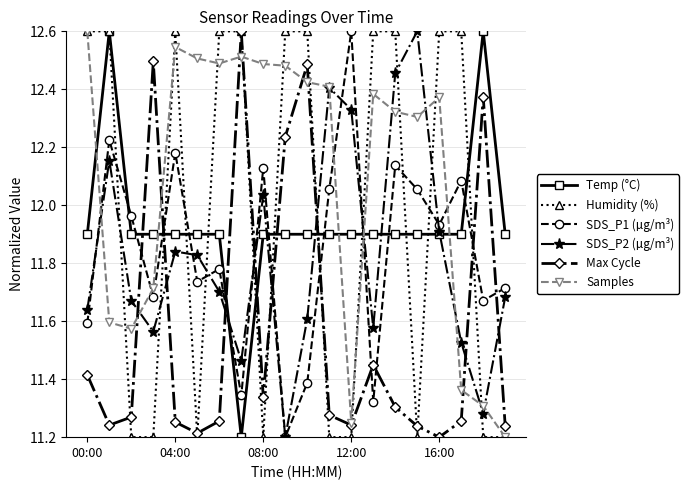

How many Max Cycle values are between 11 and 12?

15